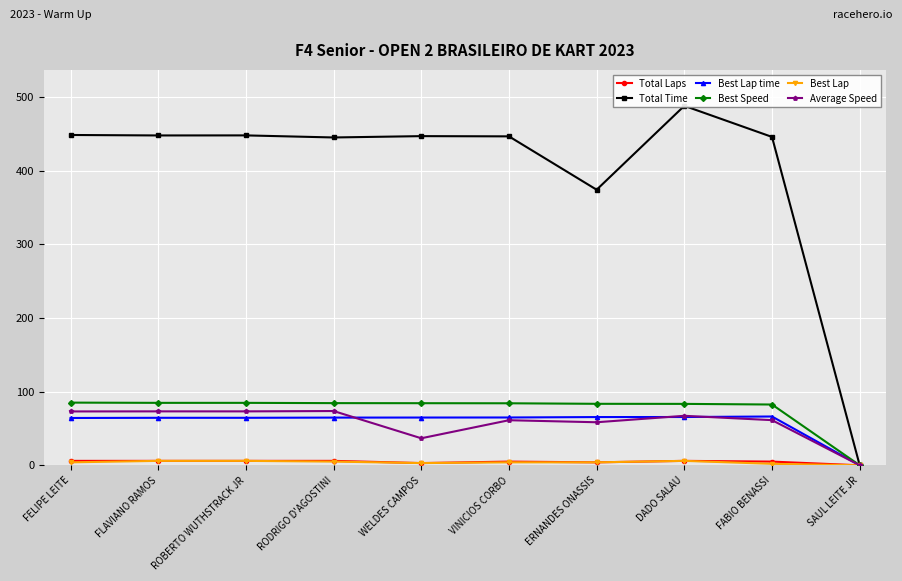

What is the label of the 8th point from the right?

ROBERTO WUTHSTRACK JR